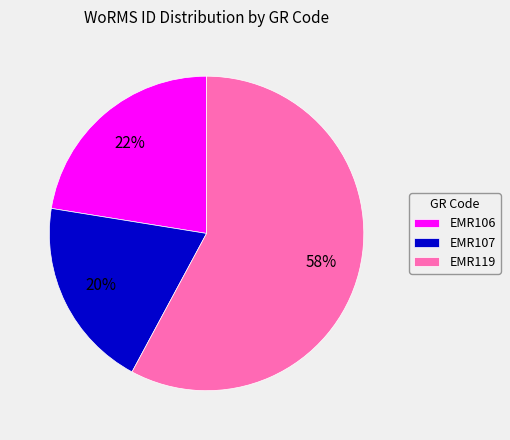

Which category has the biggest portion of the pie?

EMR119